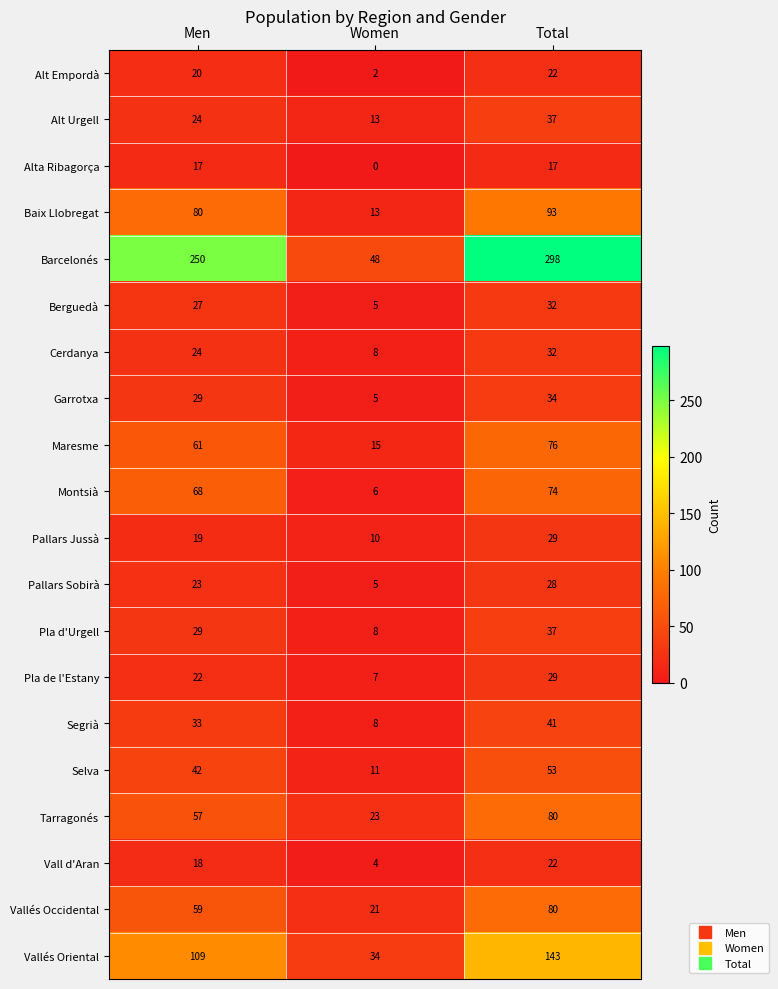

How many series are shown in this chart?

20